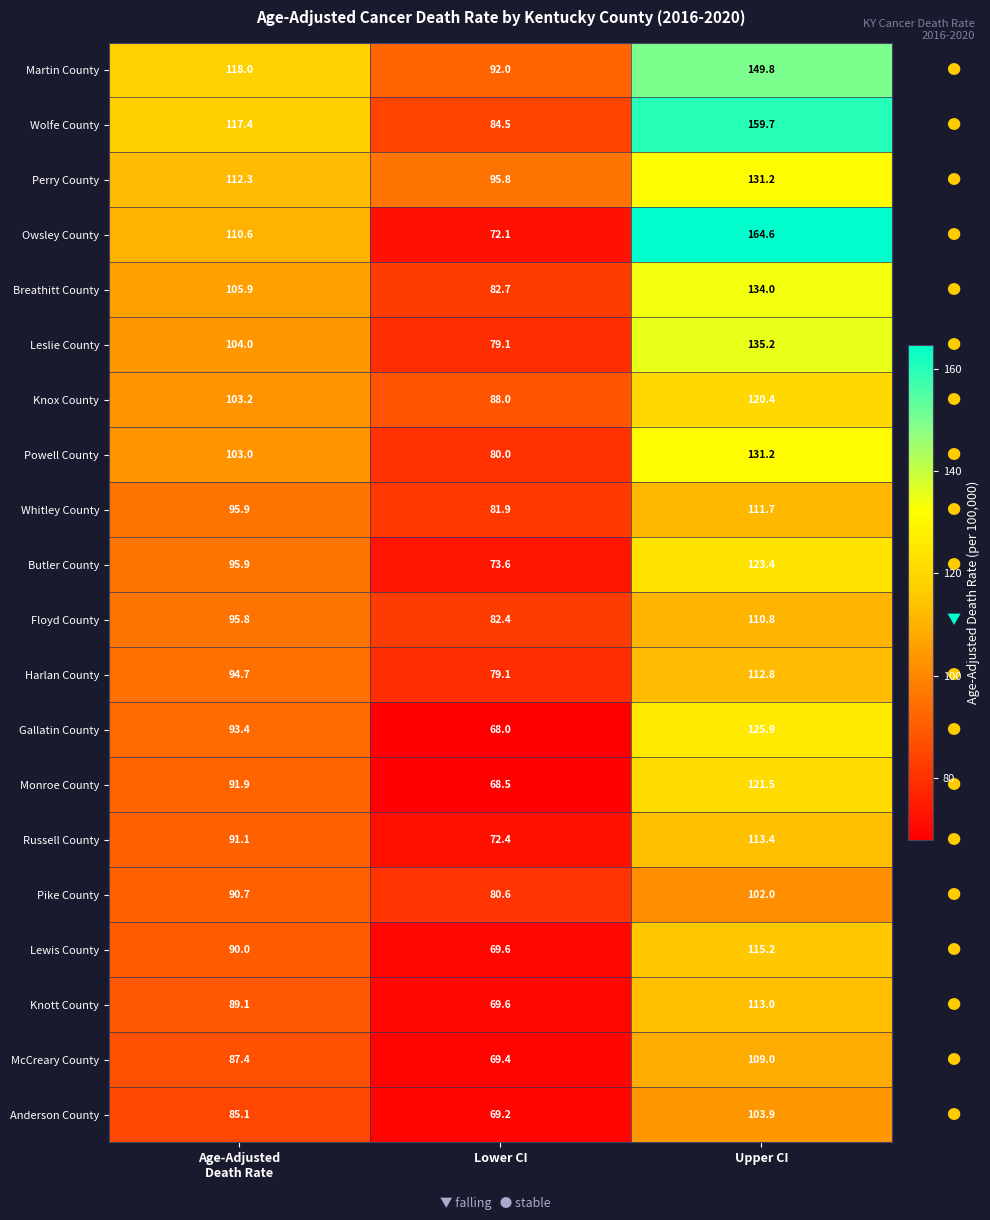

At which category is the sum across all series the highest?

Upper CI